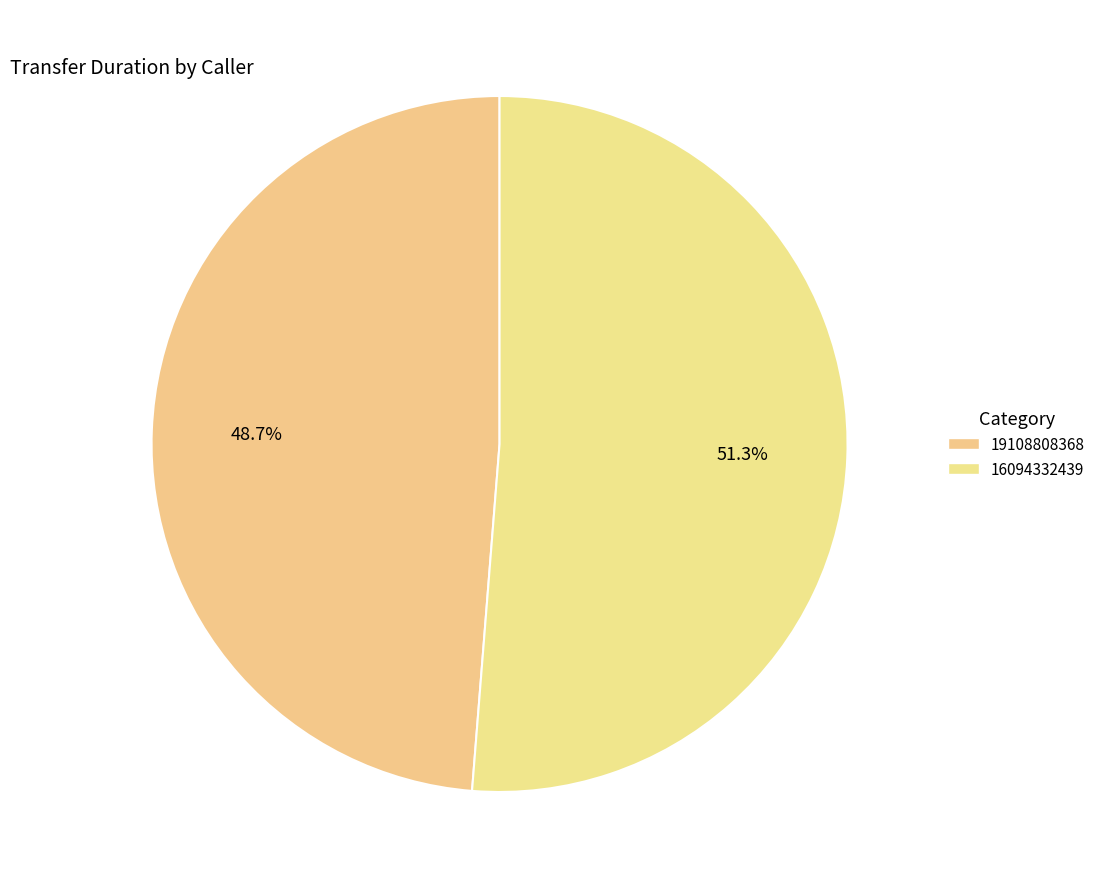

To the nearest percent, what portion does 19108808368 represent?

49%